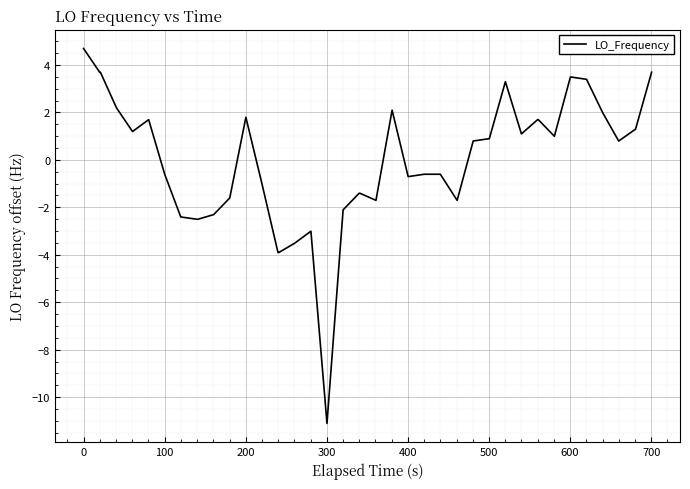

What is the smallest value displayed?

-11.1